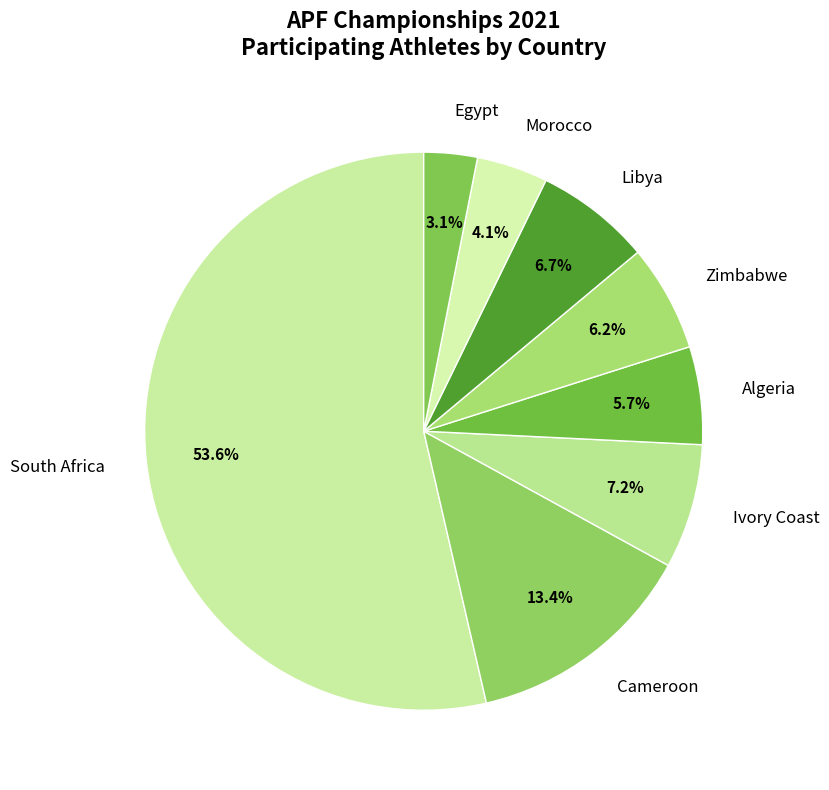

Is it true that Egypt is 10% of the pie?

False